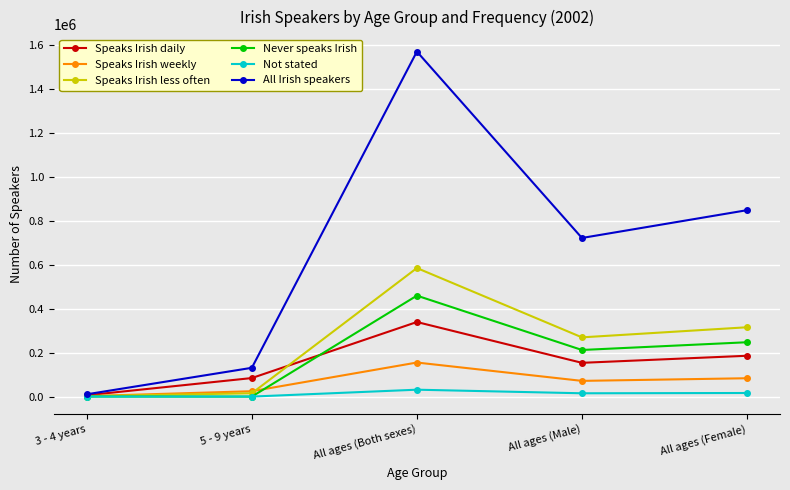

At how many categories does at least one series exceed 332887?

3